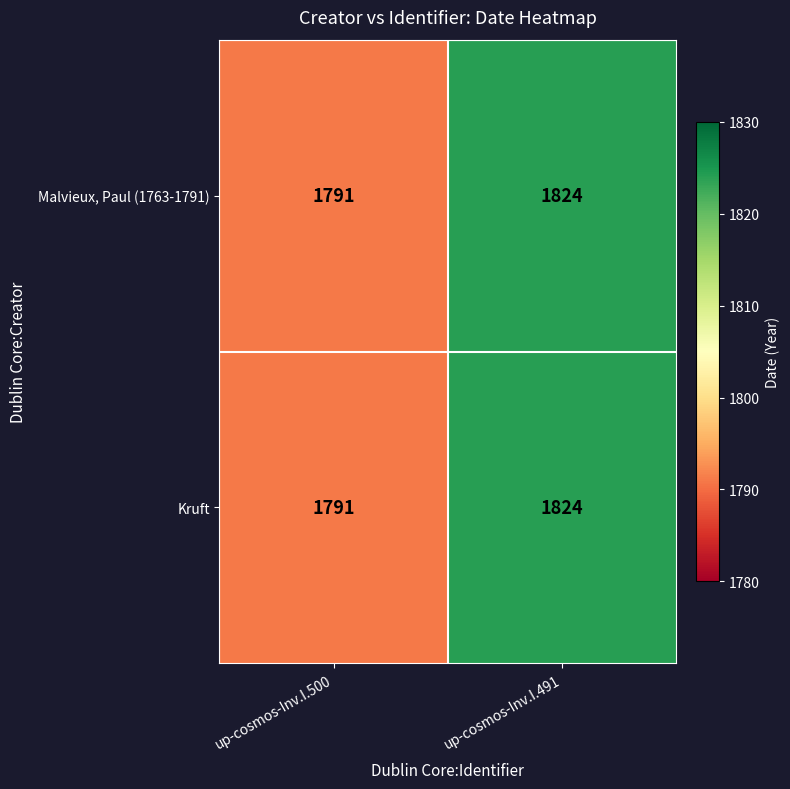

True or false: Malvieux, Paul (1763-1791) has a value of 2905 at up-cosmos-Inv.I.500.

False